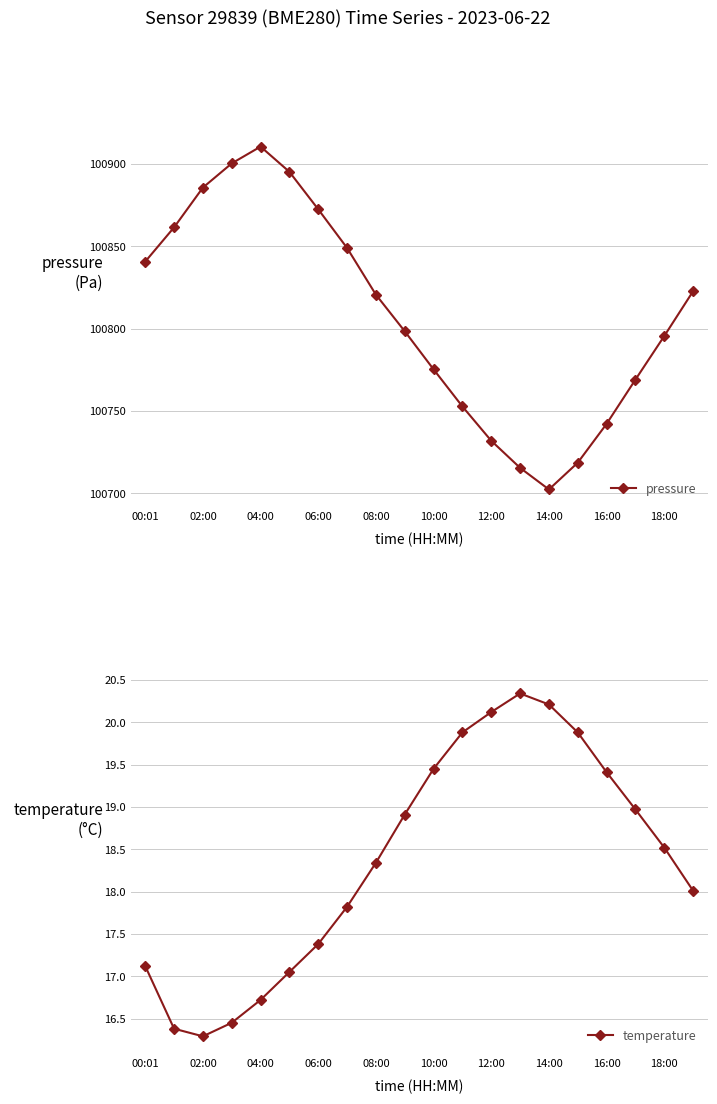

What is the maximum value shown in the chart?

100910.4